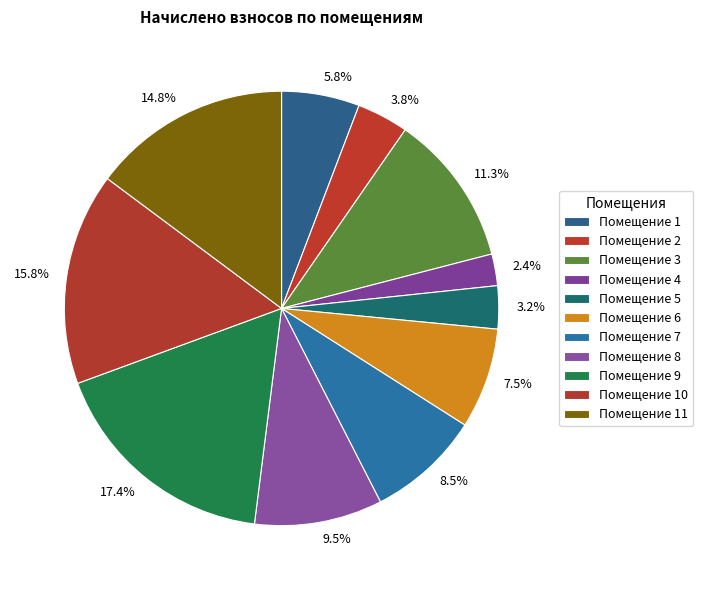

Count the number of slices in the pie.

11